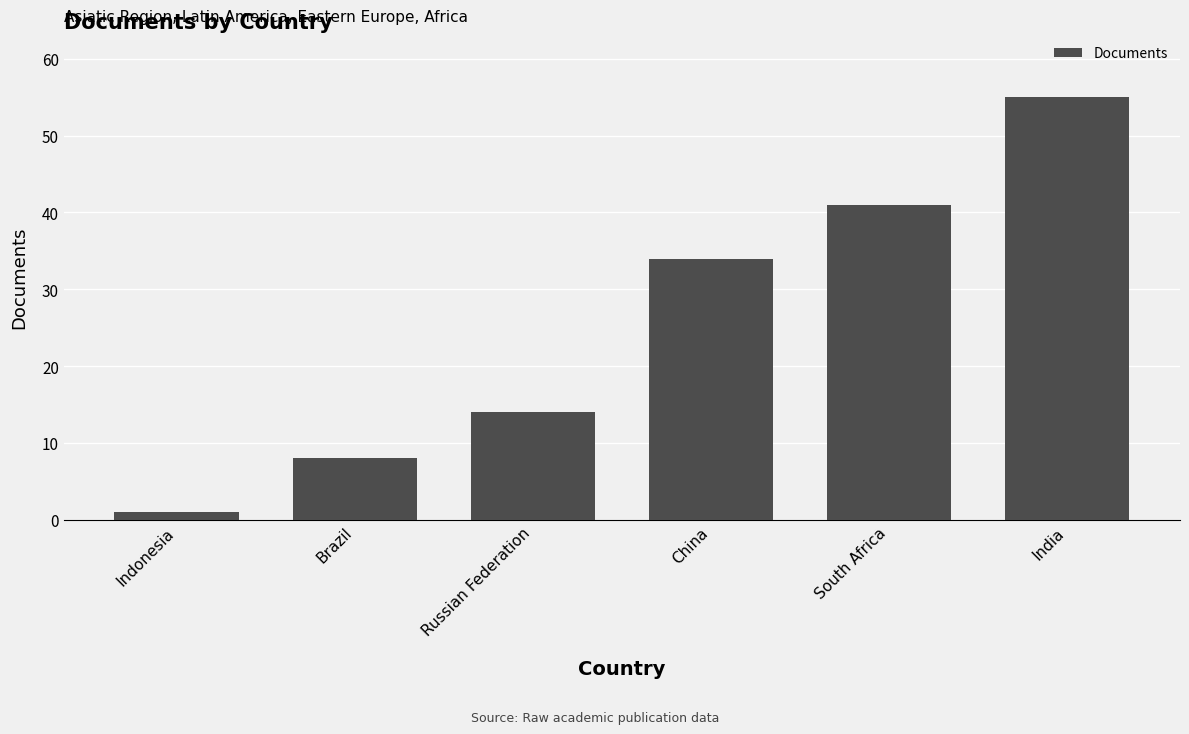

What is the label of the 2nd bar from the left?

Brazil